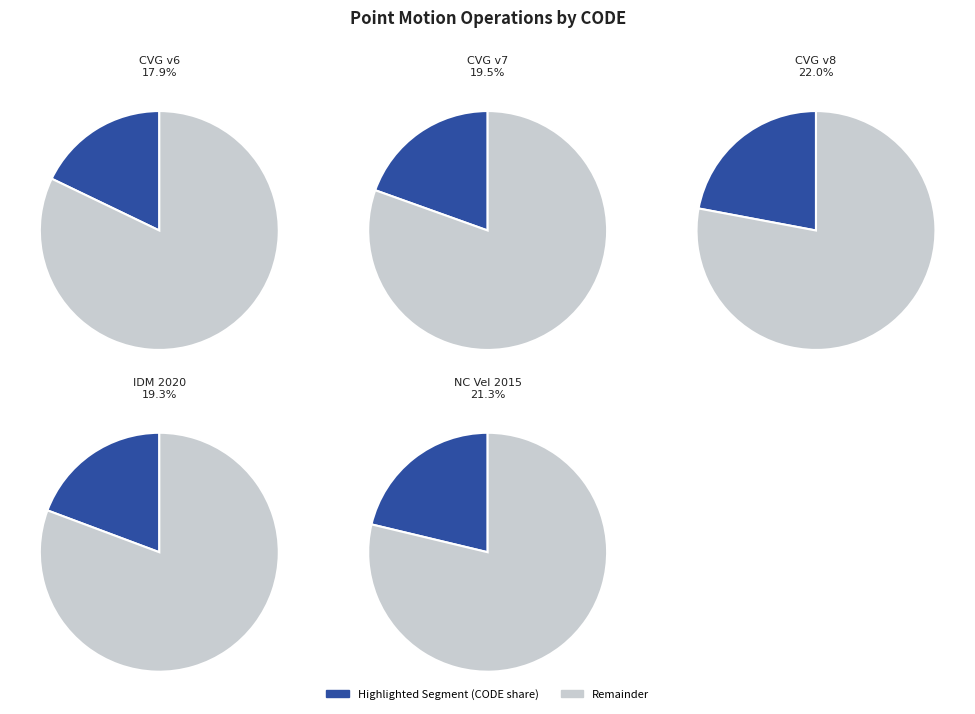

What portion of the pie excludes Indonesian Deformation Model 2020?

80.7%